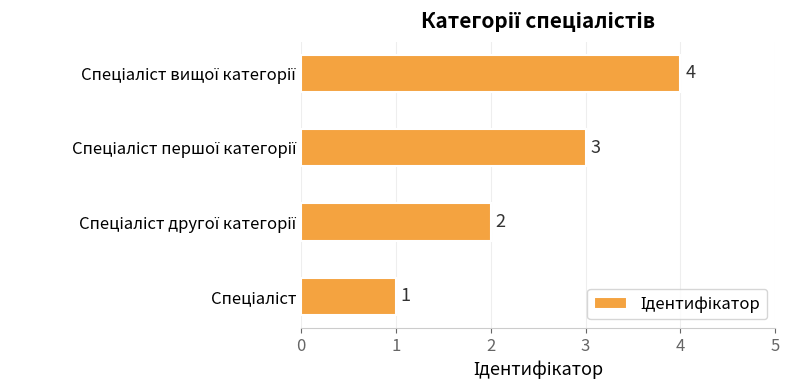

What is the difference between the second highest and second lowest values?

1